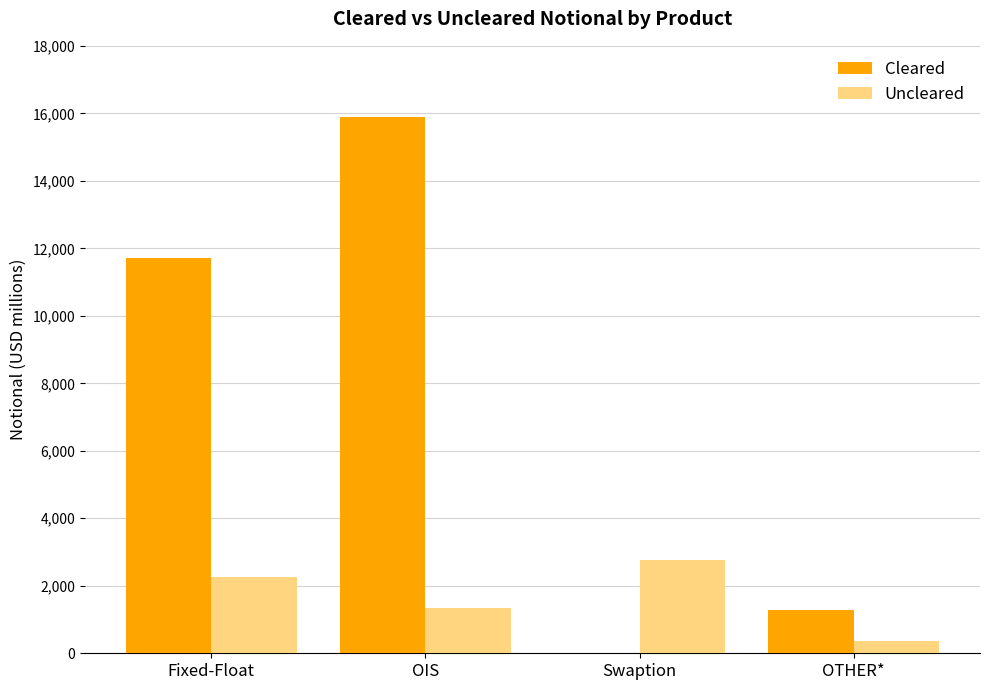

Reading right to left, what are all the values shown in this chart?

Cleared: 1286	0	15881	11717
Uncleared: 358	2754	1328	2246